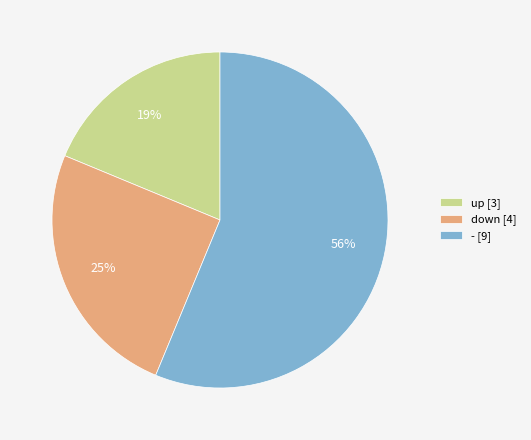

To the nearest percent, what portion does - represent?

56%